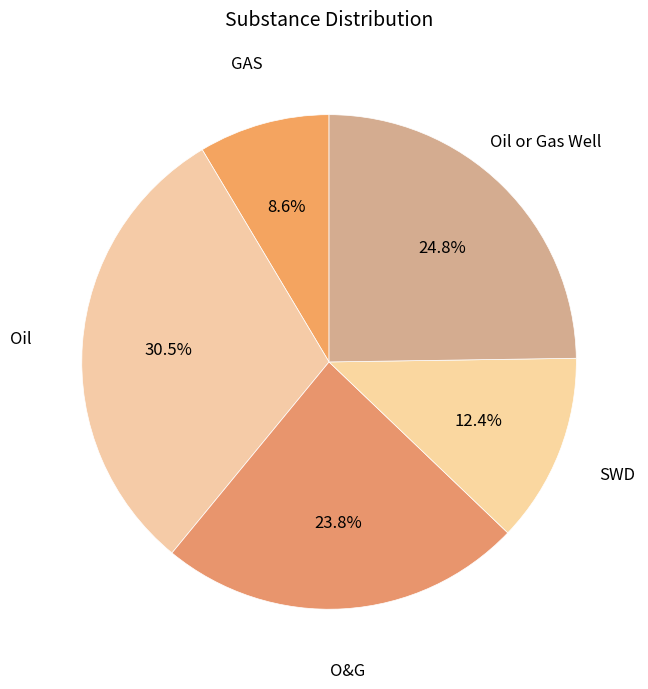

How many segments does this pie chart have?

5